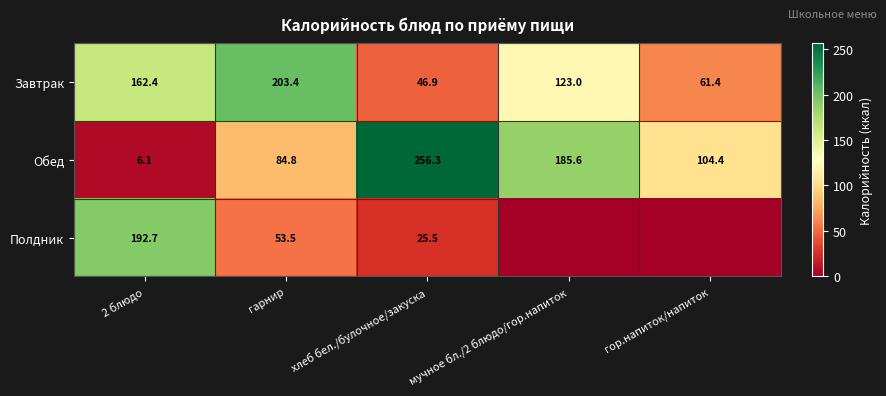

What is the total value across all series at 2 блюдо?

361.2